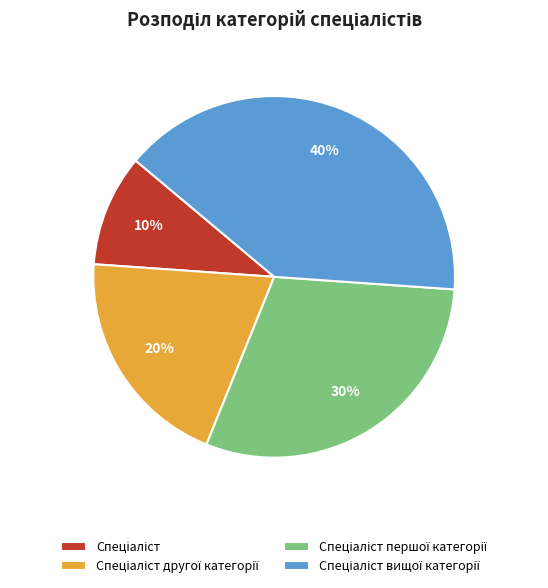

Does any single category account for the majority?

No